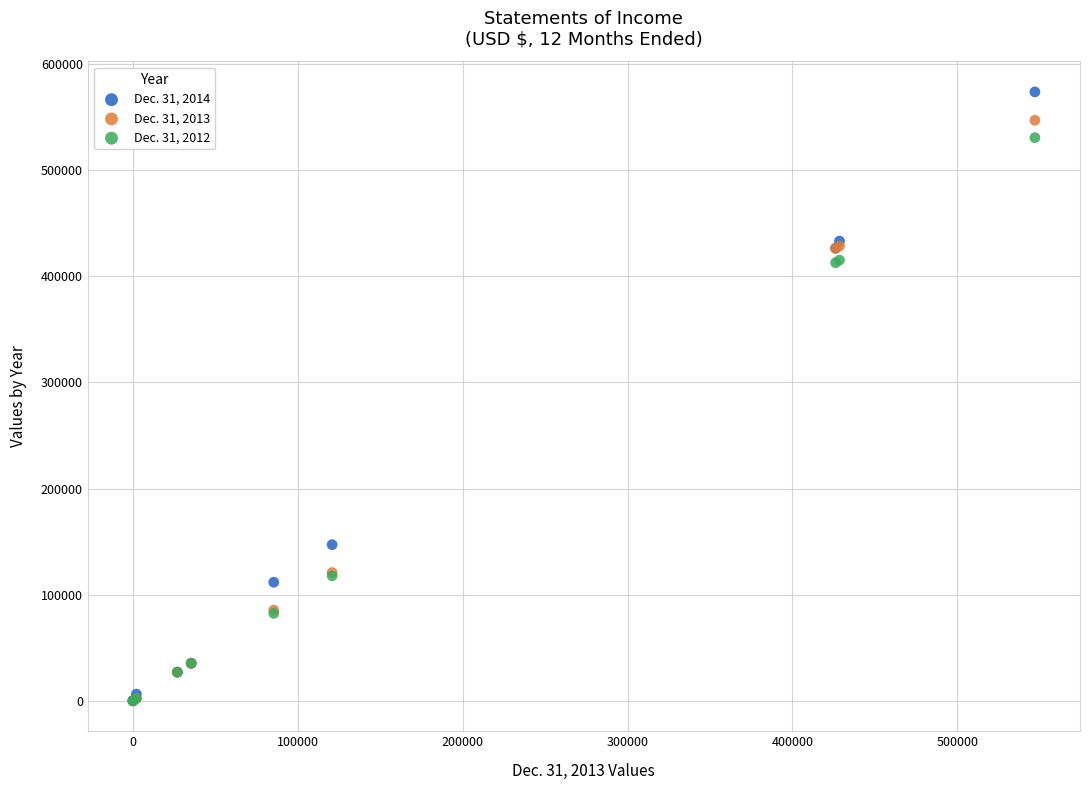

What are all the series names shown in the legend?

Dec. 31, 2014, Dec. 31, 2013, Dec. 31, 2012